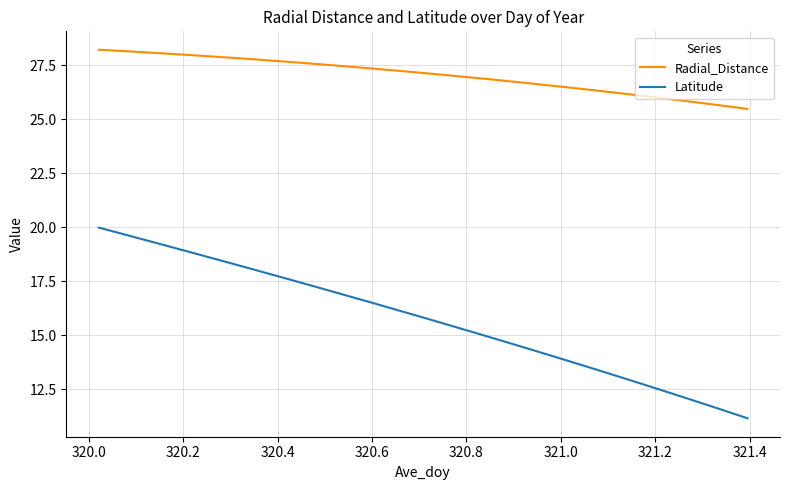

Rank the series by their average value, from highest to lowest.

Radial_Distance, Latitude